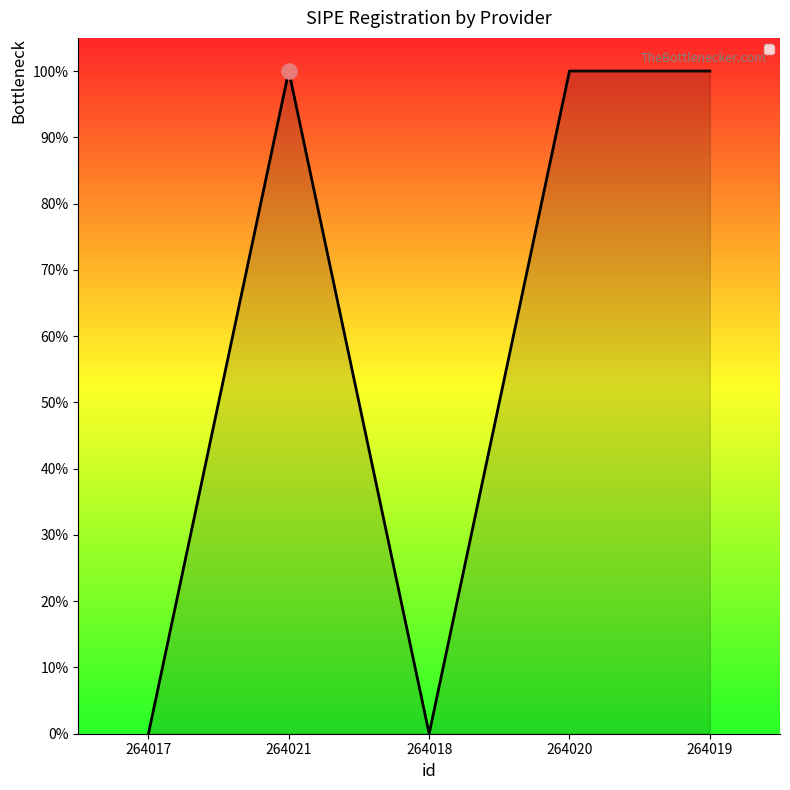

Between 264017 and 264018, which is larger?

264017